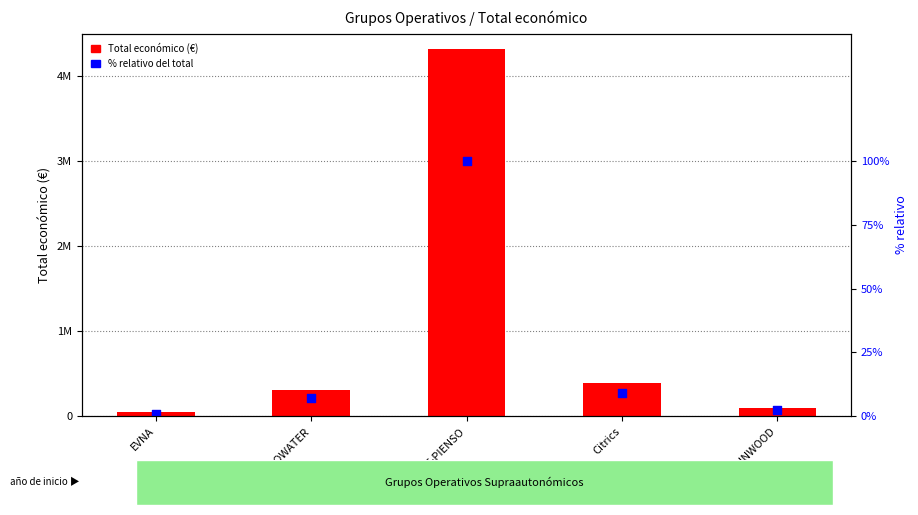

Which series reaches the maximum Y coordinate?

Total económico